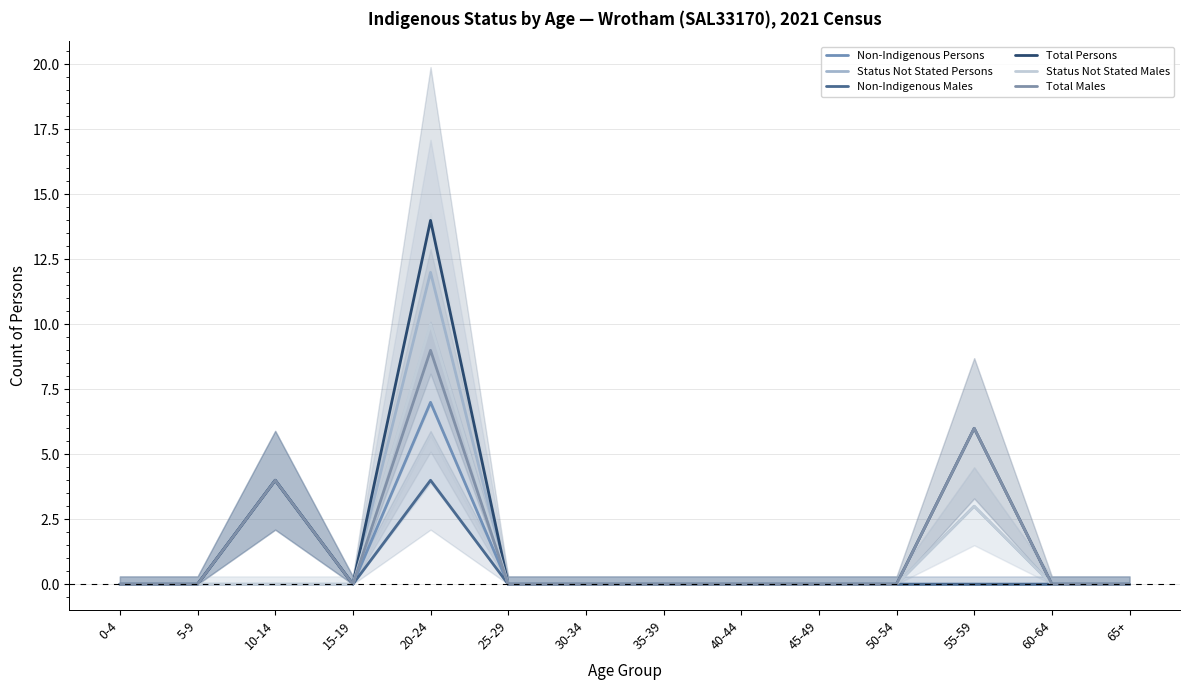

Does the chart display data point markers on the line(s)?

No